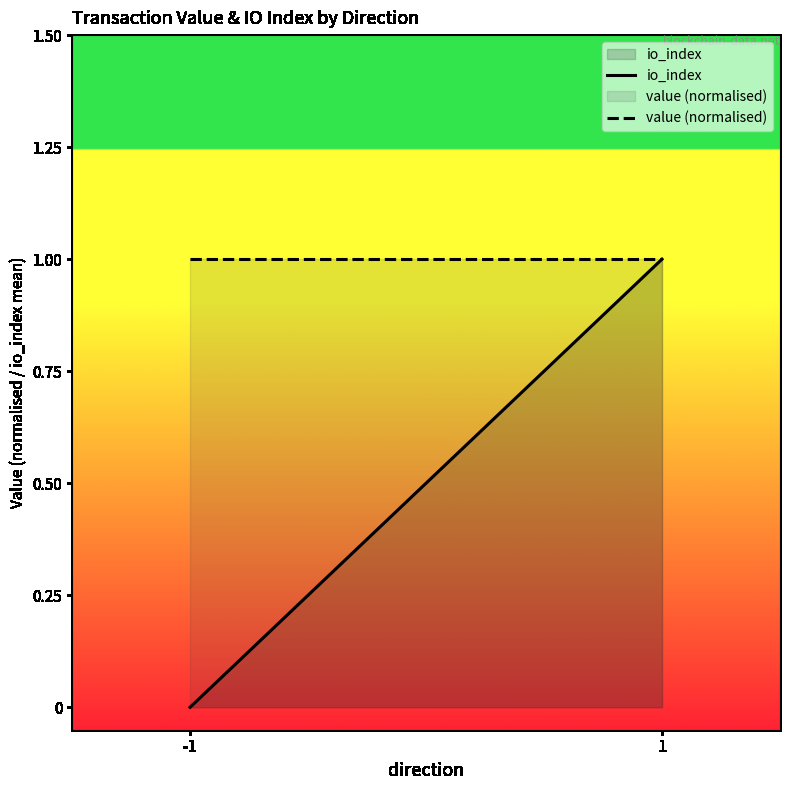

Does the chart have visible grid lines?

No